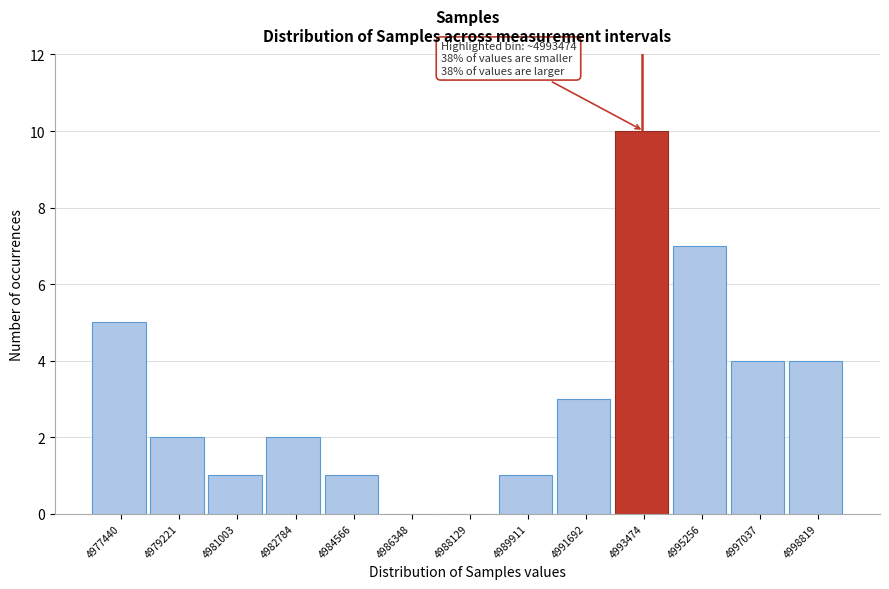

Reading left to right, extract all data points from this chart.

4977440=5	4979221=2	4981003=1	4982784=2	4984566=1	4986348=0	4988129=0	4989911=1	4991692=3	4993474=10	4995256=7	4997037=4	4998819=4